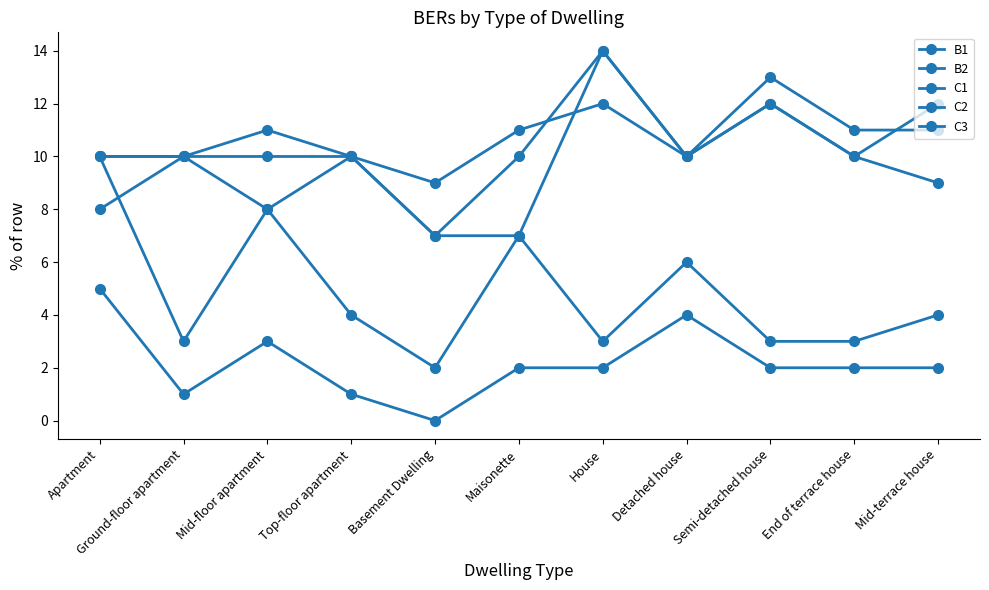

At which category does C2 reach its first local peak?

House